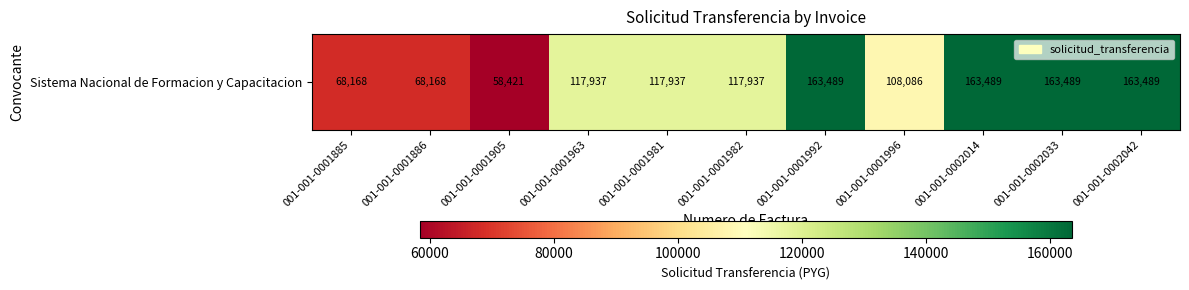

Reading left to right, extract all data points from this chart.

68168	68168	58421	117937	117937	117937	163489	108086	163489	163489	163489